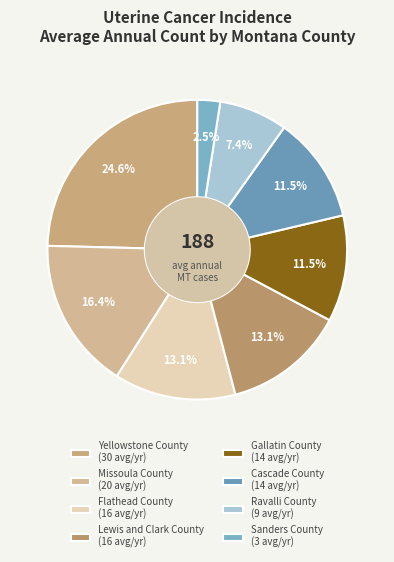

Count the number of slices in the pie.

8